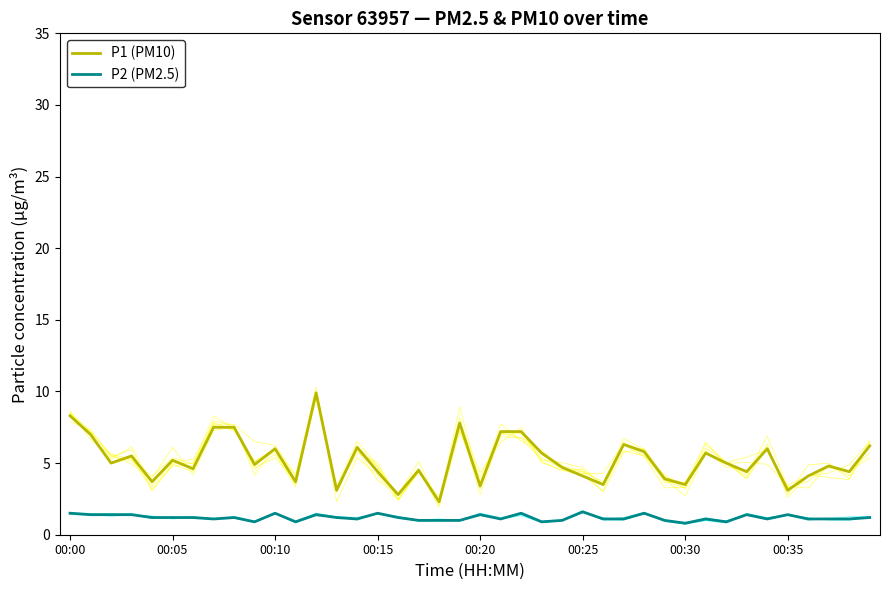

Where does the P1 (PM10) series first go above 5?

00:00